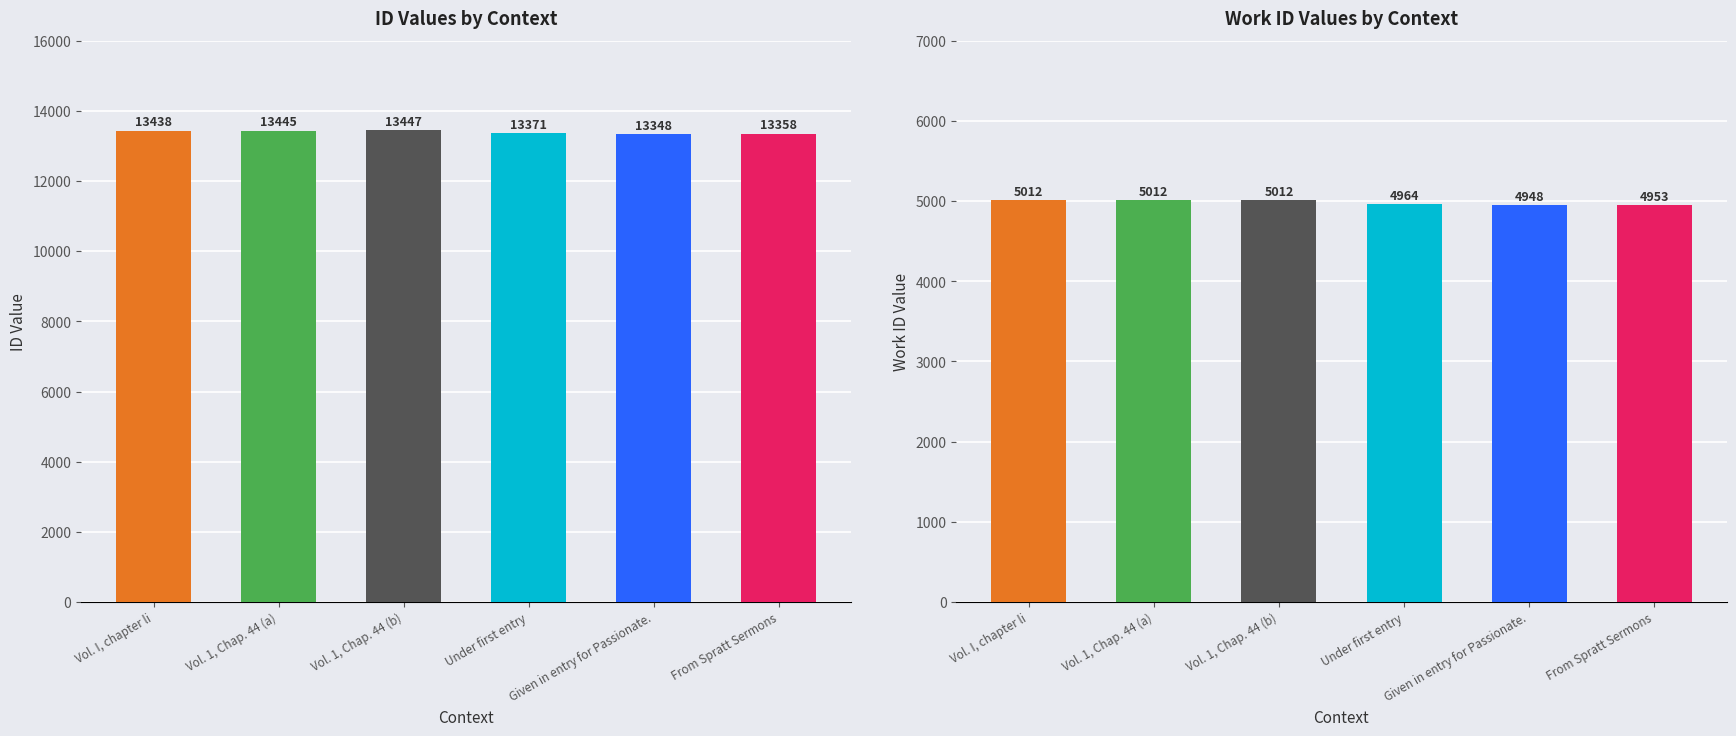

List the series in order of their overall mean, lowest first.

work_id, id